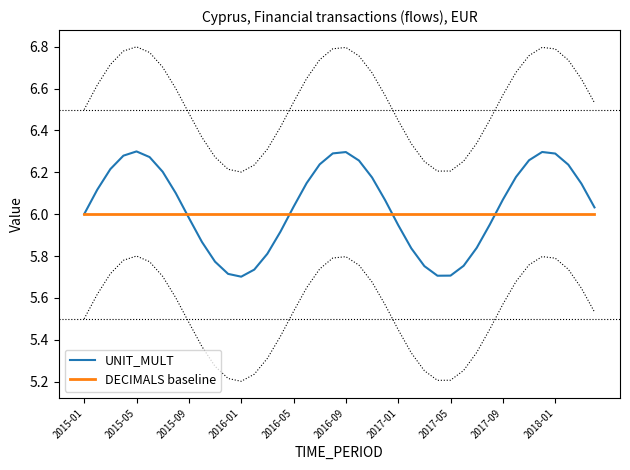

Does the chart display data point markers on the line(s)?

No